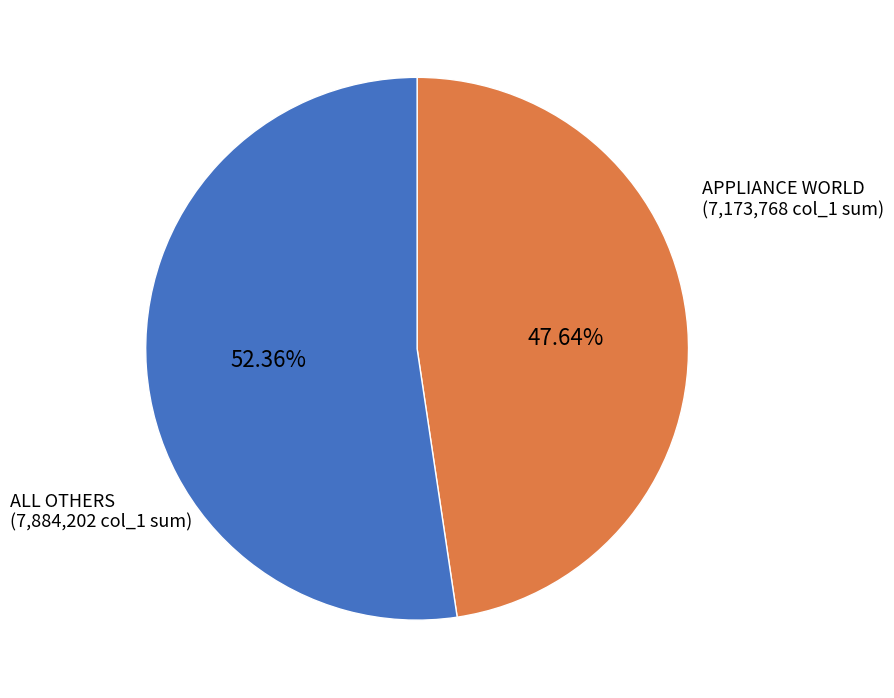

The APPLIANCE WORLD slice represents 35% of the pie. True or false?

False